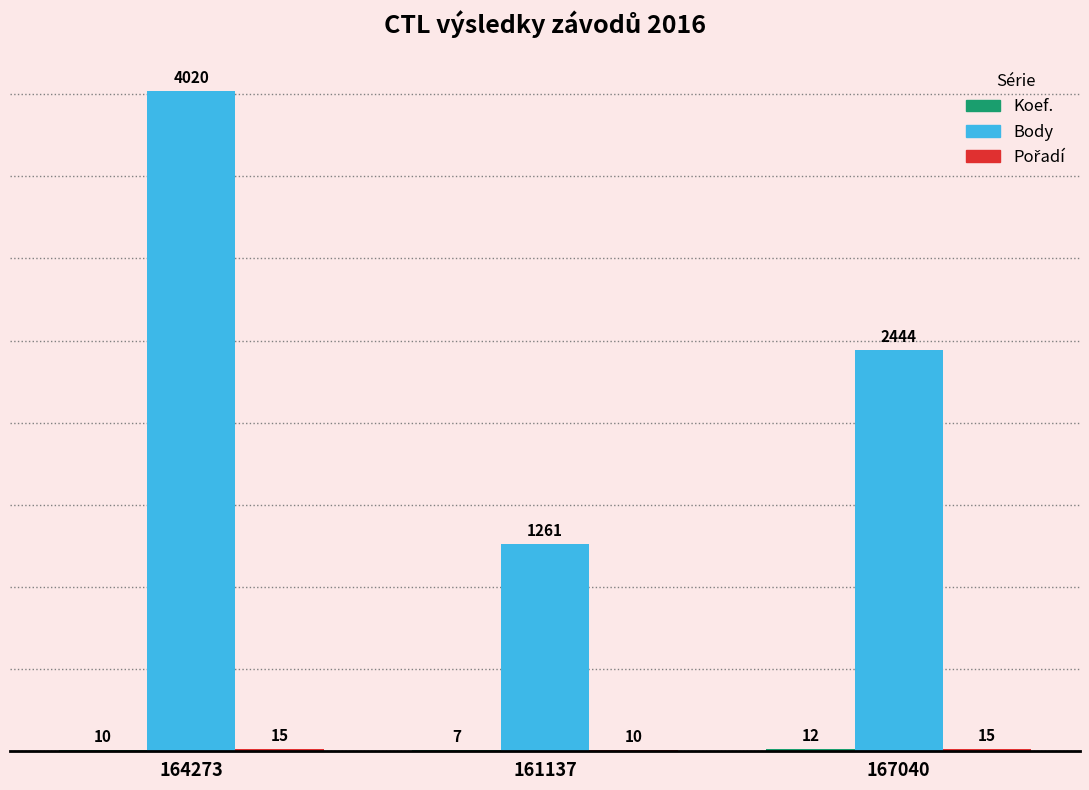

What is the total value across all series at 164273?

4045